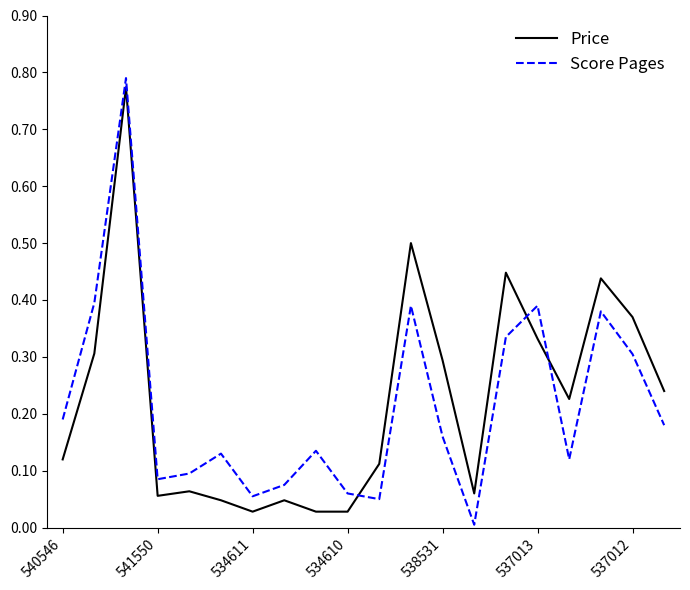

True or false: Price and Score Pages cross at least once.

True